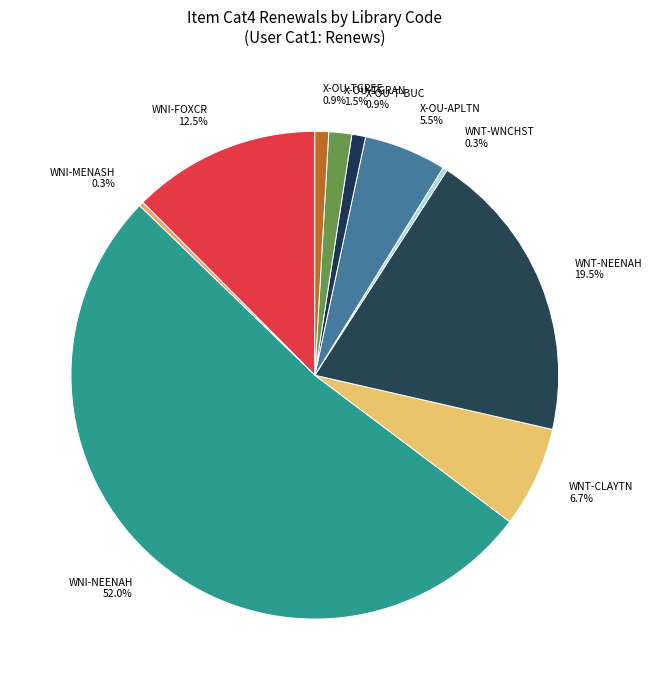

To the nearest percent, what is the difference between the largest and smallest slice percentages?

52%